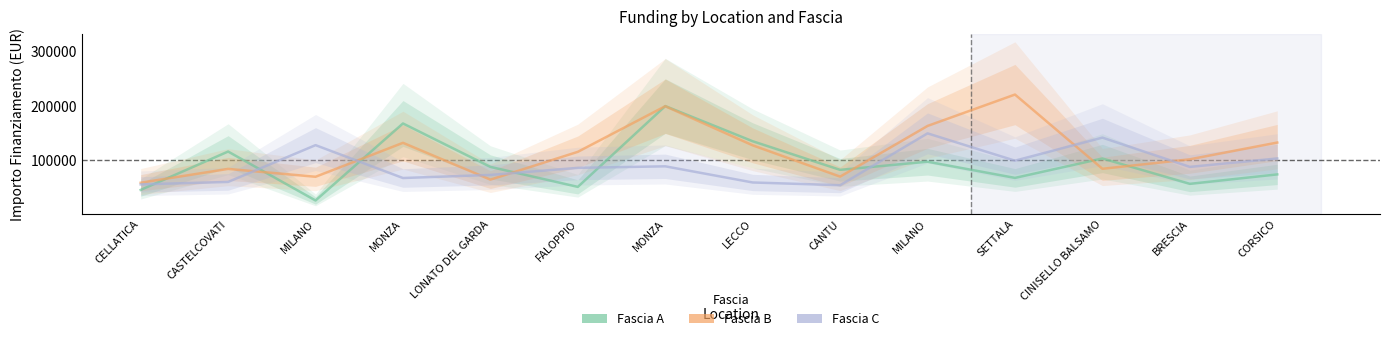

Which series has the largest range (max minus min)?

Fascia A